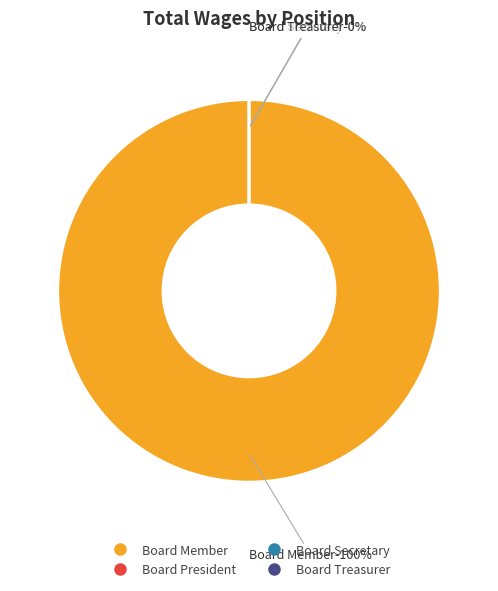

To the nearest percent, what is the average slice percentage?

25%